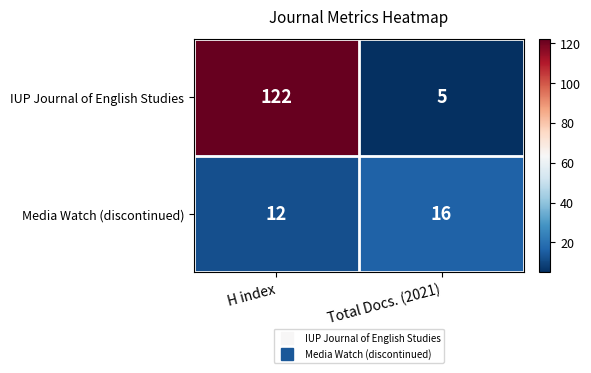

Is the value of IUP Journal of English Studies at H index greater than the value of Media Watch (discontinued) at H index?

Yes